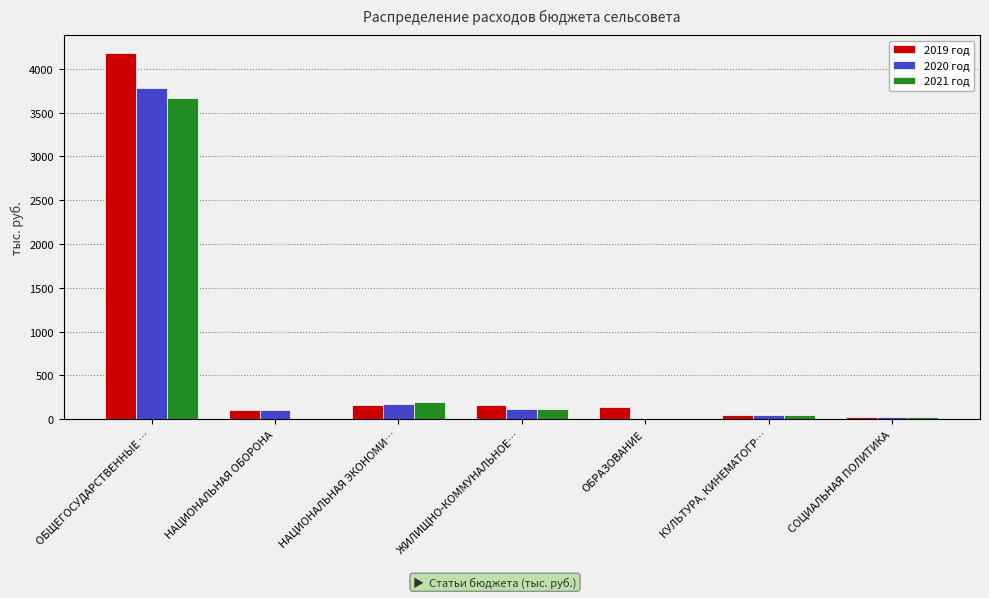

At how many categories does at least one series exceed 1301?

1